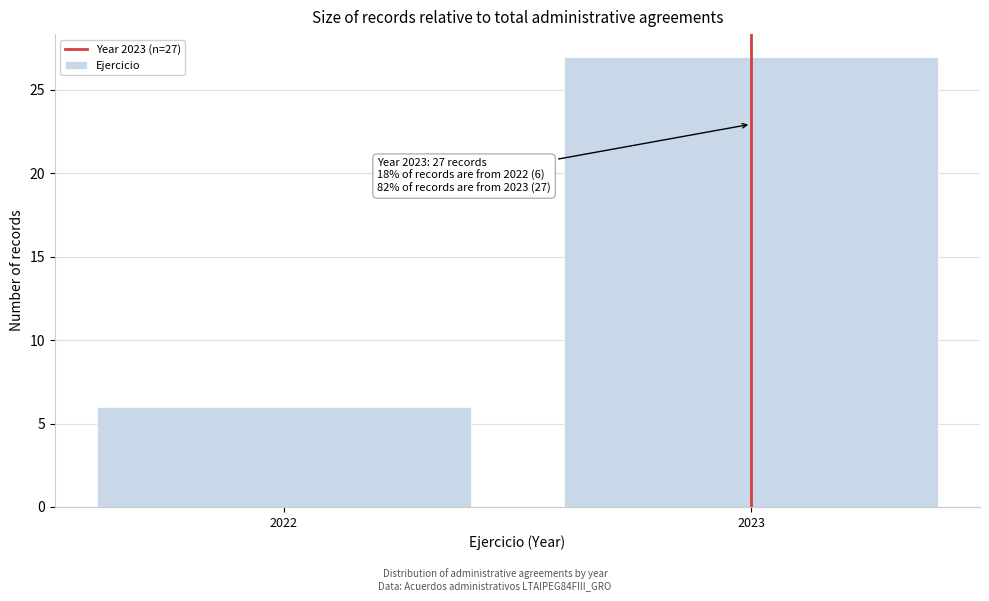

Reading left to right, extract all data points from this chart.

2022=6	2023=27